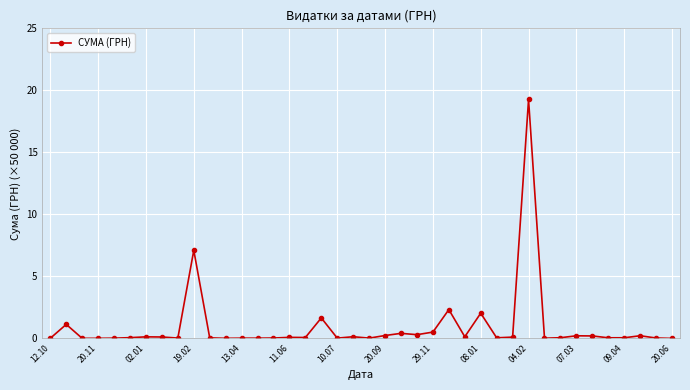

What is the maximum value shown in the chart?

19.3